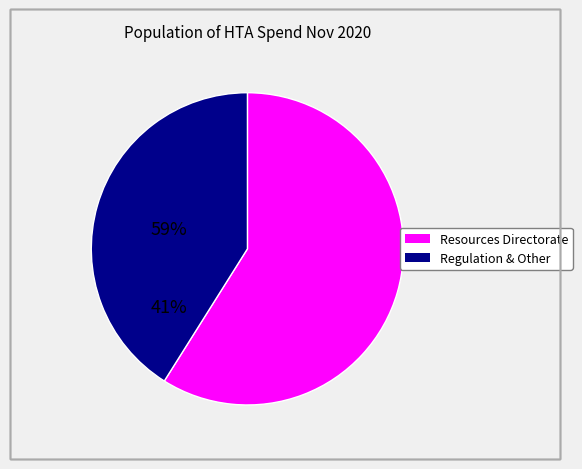

How many slices are in this pie chart?

2